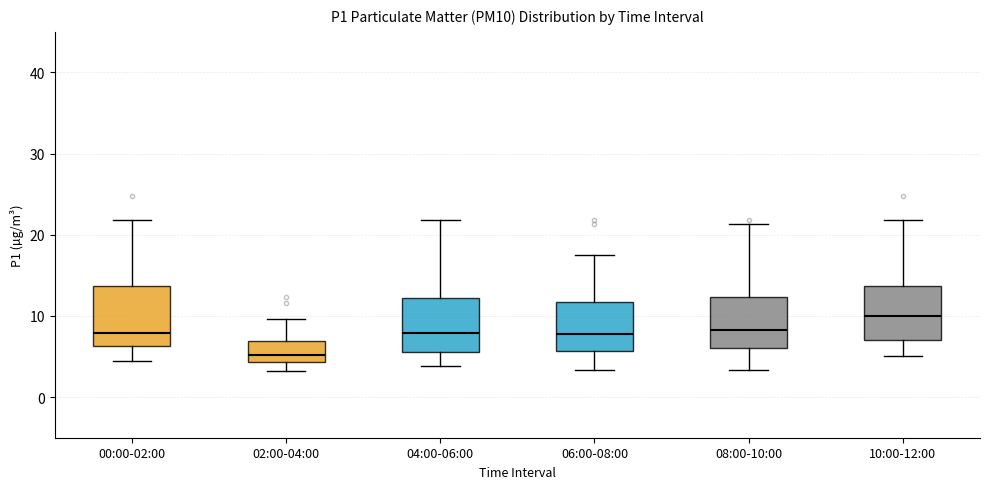

Reading left to right, transcribe this box plot: for each box, give where its median line is, the range the box spans, and where its two whiskers end, as read against the y-axis. The values are not printed on the chart, so give them approximately, as read against the axis.

00:00-02:00: median 8, box 6 to 14, whiskers 4 to 22
02:00-04:00: median 5, box 4 to 7, whiskers 3 to 10
04:00-06:00: median 8, box 6 to 12, whiskers 4 to 22
06:00-08:00: median 8, box 6 to 12, whiskers 3 to 18
08:00-10:00: median 8, box 6 to 12, whiskers 3 to 21
10:00-12:00: median 10, box 7 to 14, whiskers 5 to 22